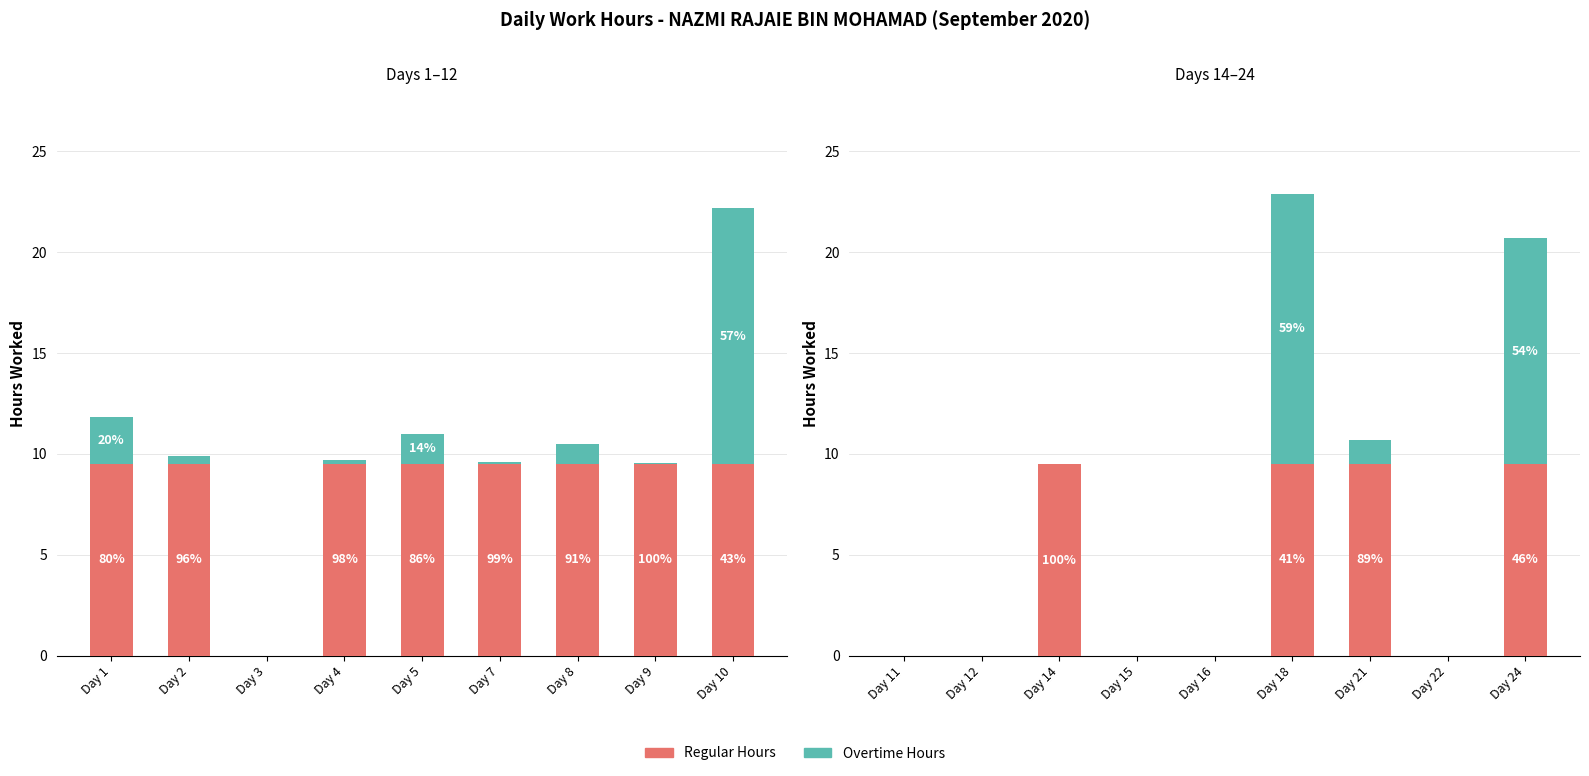

Count the number of data series in this chart.

2